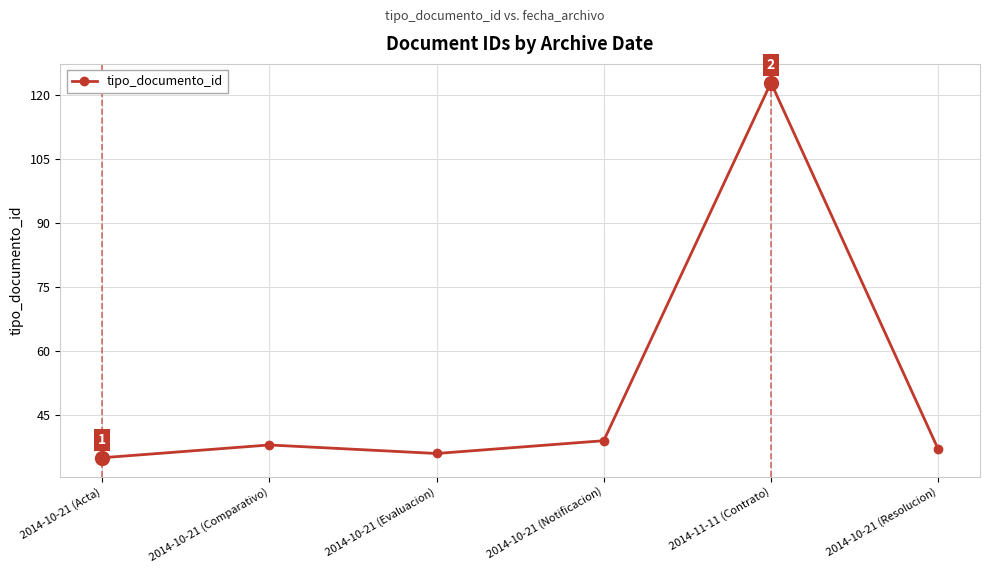

Approximately how many times larger is the value at 2014-10-21 (Evaluacion) compared to 2014-10-21 (Comparativo)?

0.9